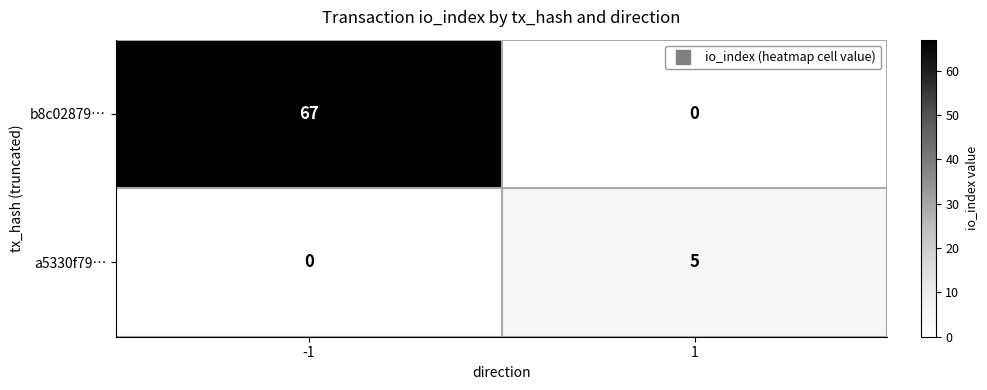

Rank the series by their average value, from lowest to highest.

a5330f79…, b8c02879…